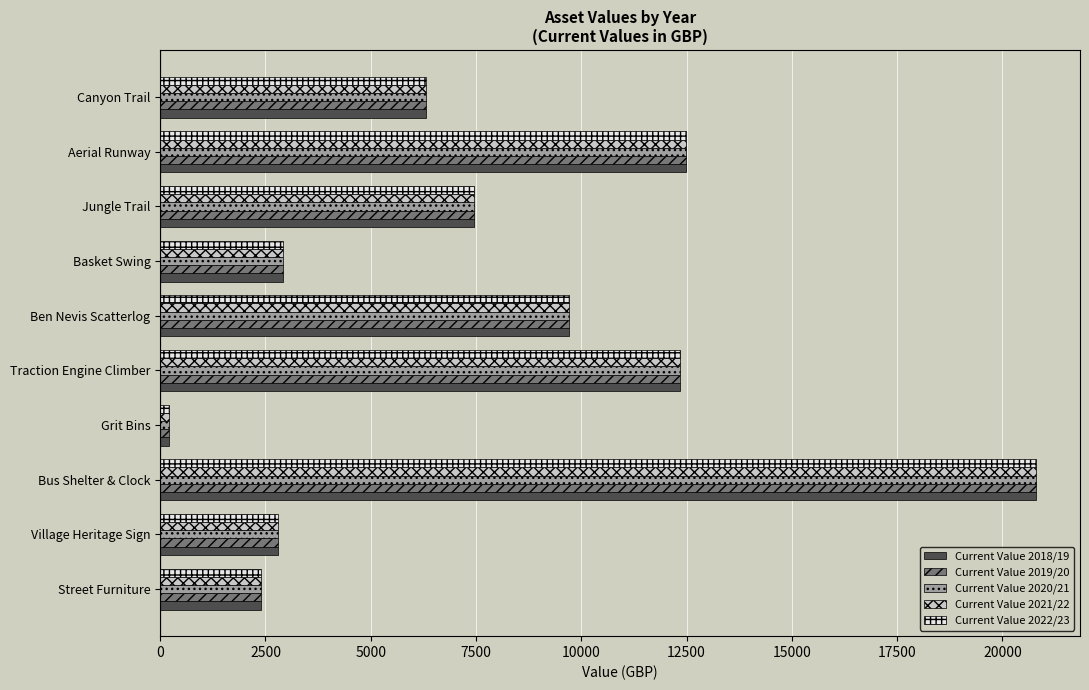

What is the maximum value shown in the chart?

20803